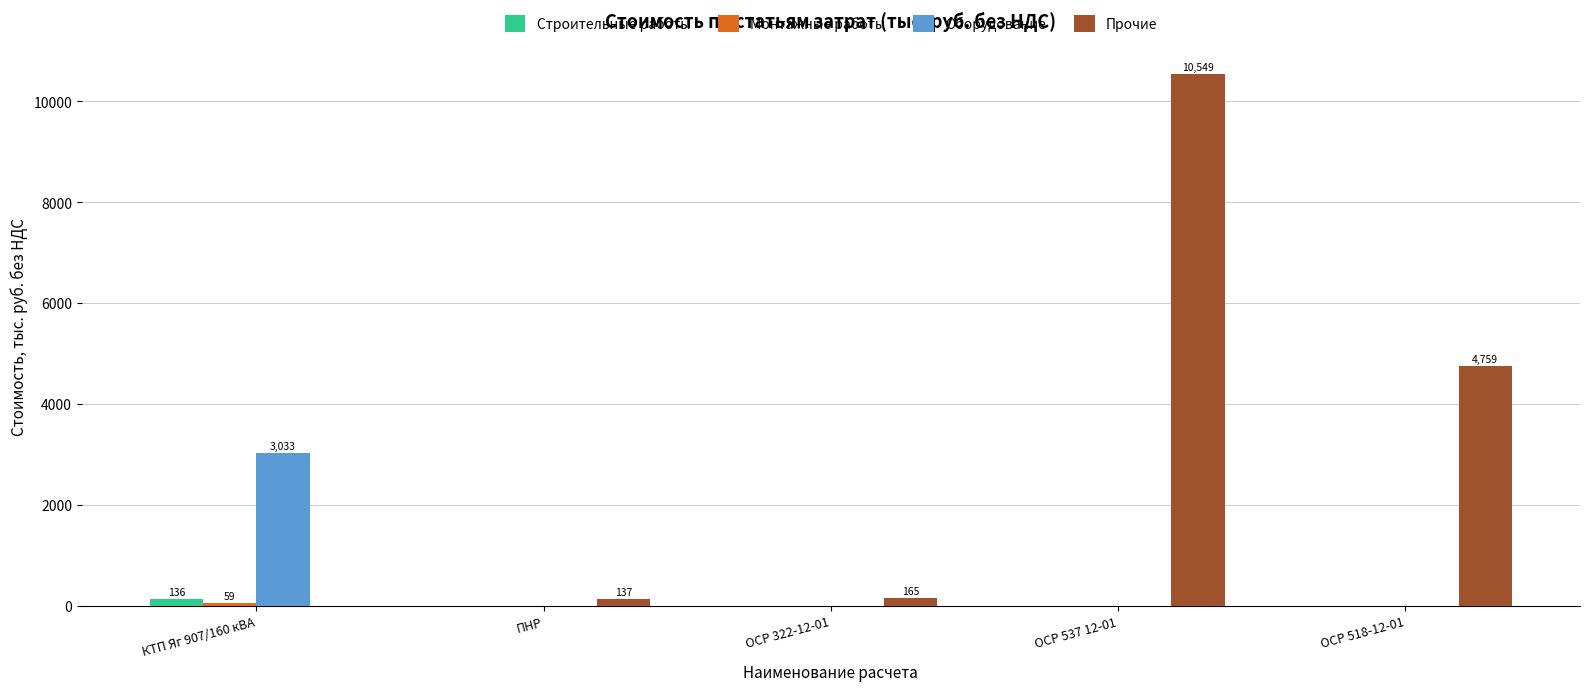

The Оборудование series shows -1386.6 at ОСР 322-12-01. True or false?

False